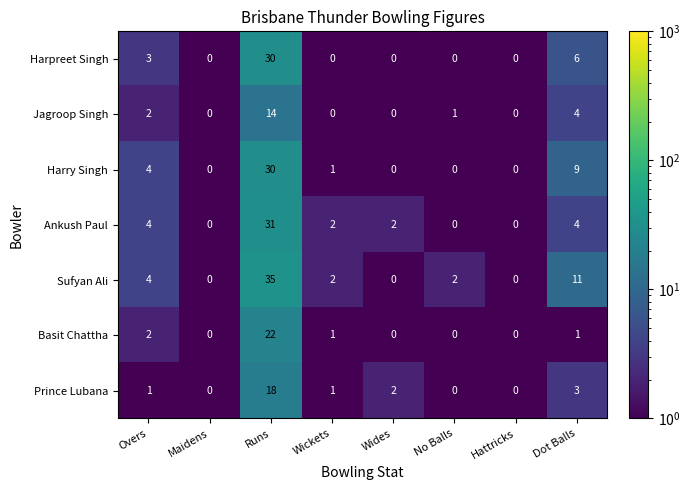

What is the smallest value displayed?

0